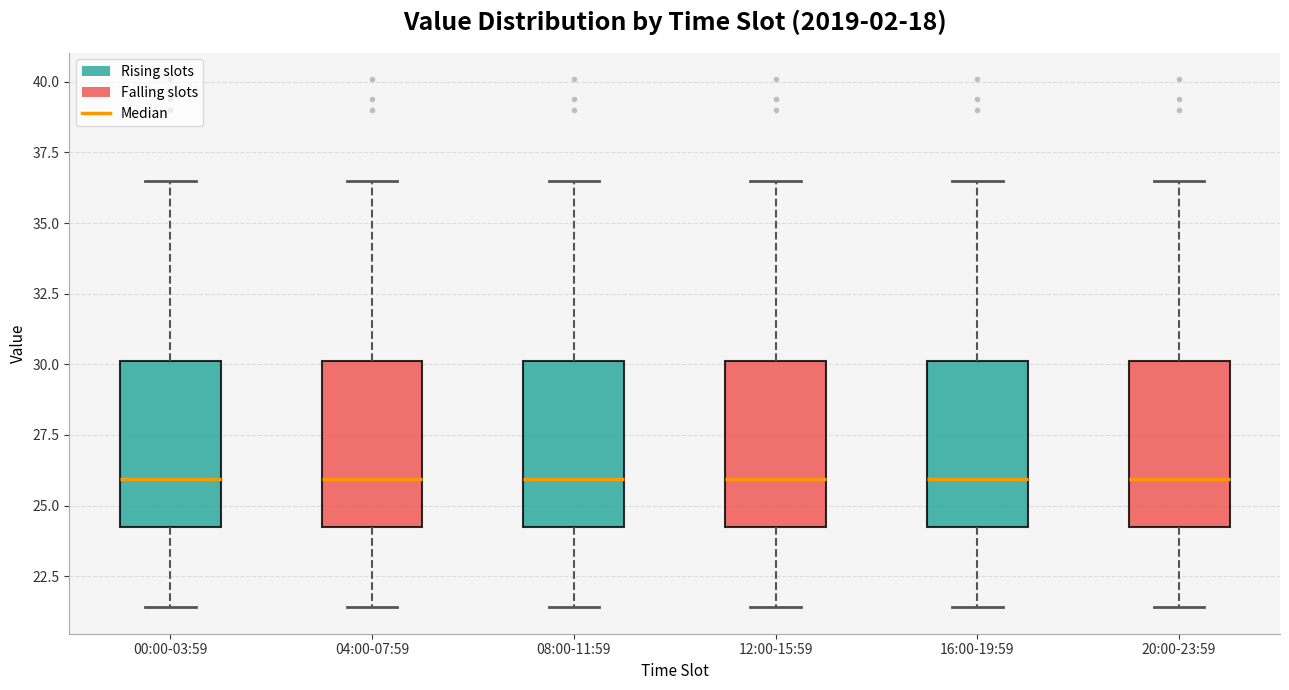

Where does the median line of the box for 16:00-19:59 sit on the y-axis? The values are not printed on the chart, so give them approximately, as read against the axis.

26.0